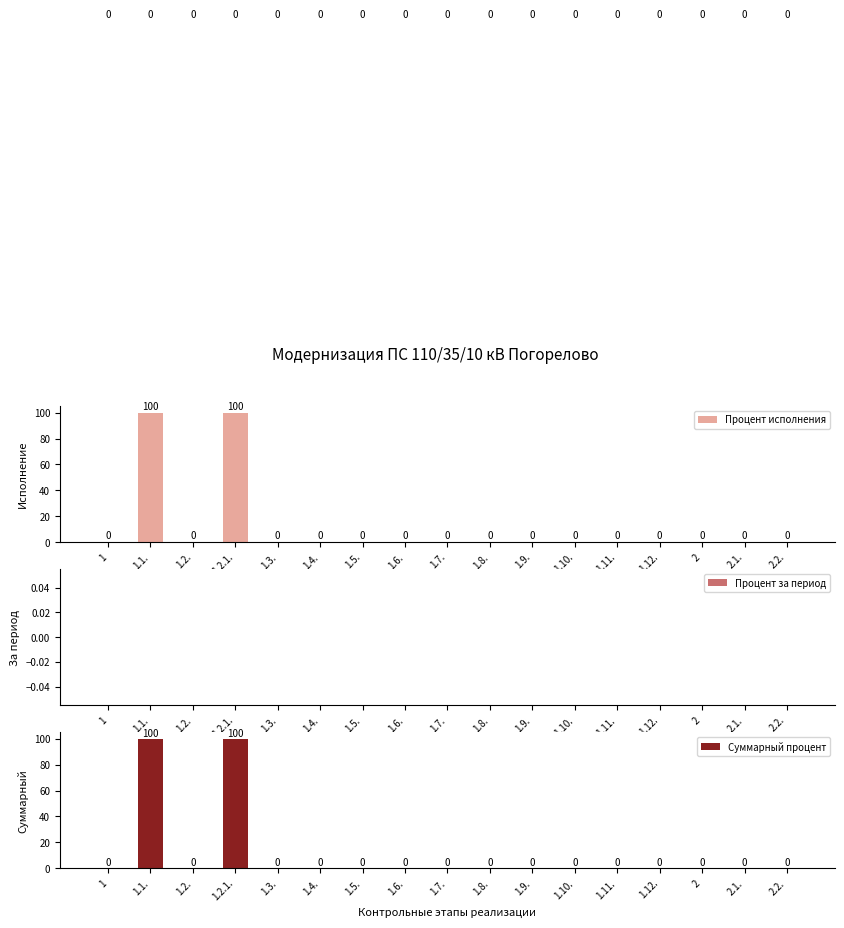

Reading left to right, what are all the values shown in this chart?

Процент исполнения: 1=0	1.1.=100	1.2.=0	1.2.1.=100	1.3.=0	1.4.=0	1.5.=0	1.6.=0	1.7.=0	1.8.=0	1.9.=0	1.10.=0	1.11.=0	1.12.=0	2=0	2.1.=0	2.2.=0
Процент за период: 1=0	1.1.=0	1.2.=0	1.2.1.=0	1.3.=0	1.4.=0	1.5.=0	1.6.=0	1.7.=0	1.8.=0	1.9.=0	1.10.=0	1.11.=0	1.12.=0	2=0	2.1.=0	2.2.=0
Суммарный процент: 1=0	1.1.=100	1.2.=0	1.2.1.=100	1.3.=0	1.4.=0	1.5.=0	1.6.=0	1.7.=0	1.8.=0	1.9.=0	1.10.=0	1.11.=0	1.12.=0	2=0	2.1.=0	2.2.=0